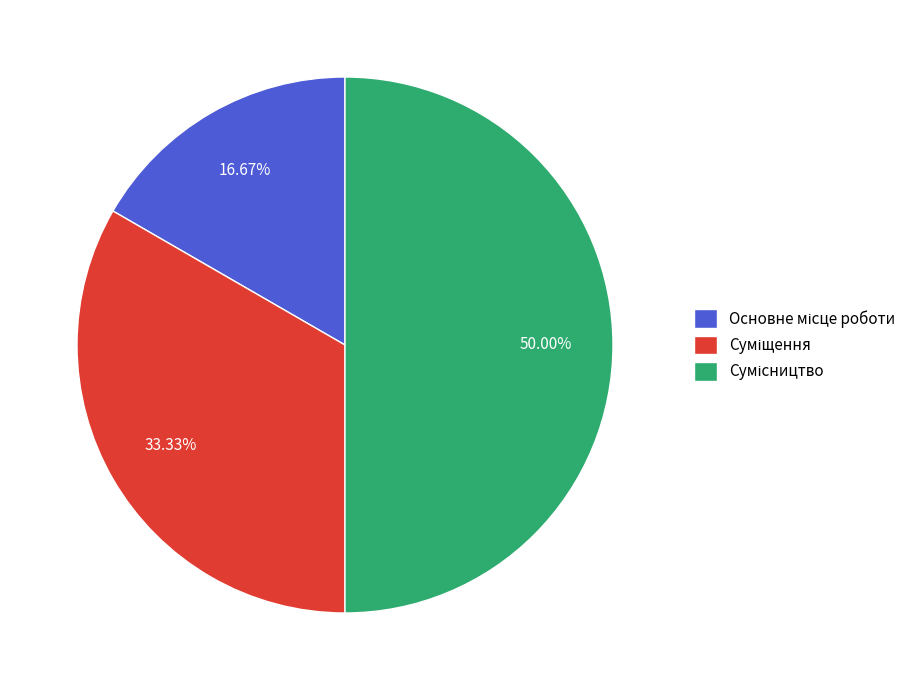

To the nearest percent, what portion does Сумісництво represent?

50%